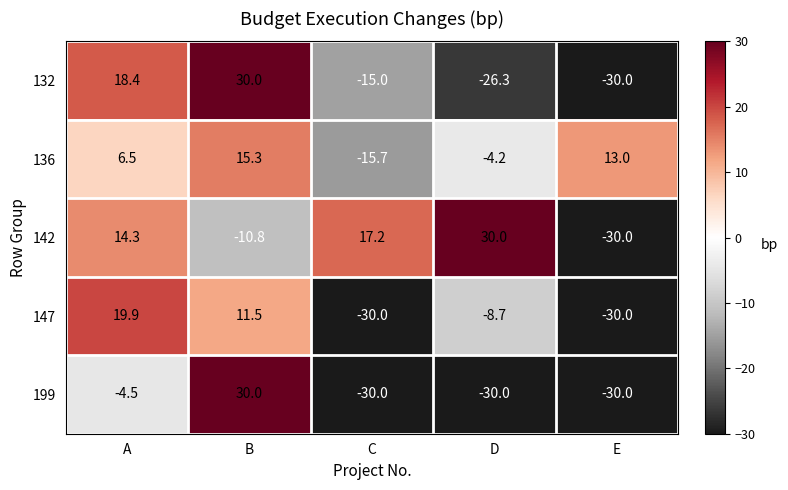

What is the total value across all series at D?

-39.2